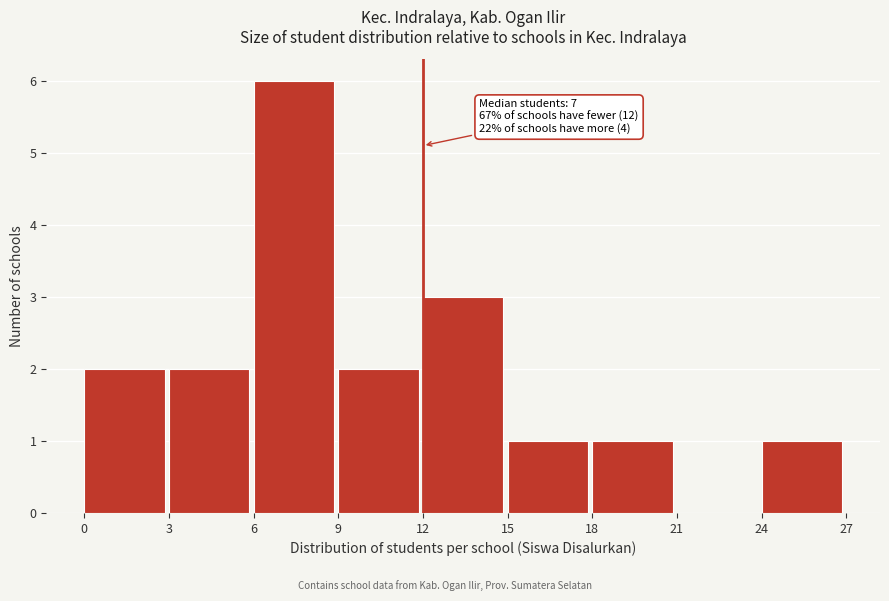

Over which range of the x-axis is the bar tallest?

6 to 9